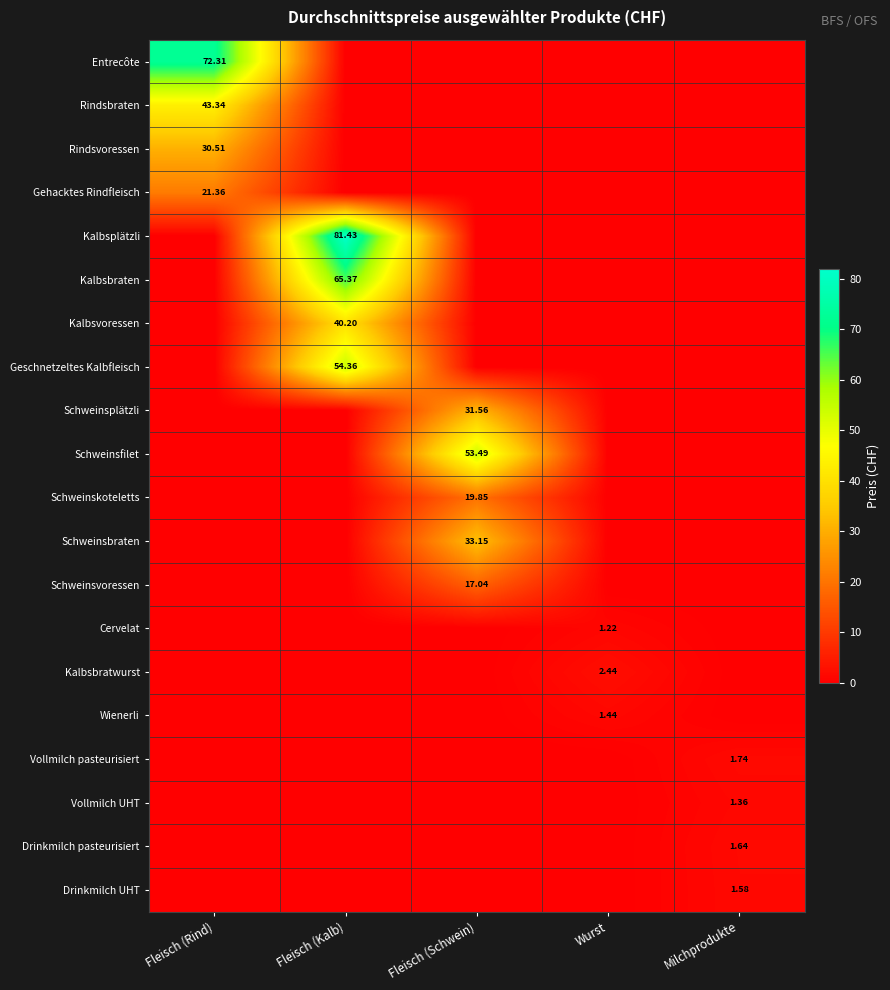

List the series in order of their peak value, lowest first.

Cervelat, Vollmilch UHT, Wienerli, Drinkmilch UHT, Drinkmilch pasteurisiert, Vollmilch pasteurisiert, Kalbsbratwurst, Schweinsvoressen, Schweinskoteletts, Gehacktes Rindfleisch, Rindsvoressen, Schweinsplätzli, Schweinsbraten, Kalbsvoressen, Rindsbraten, Schweinsfilet, Geschnetzeltes Kalbfleisch, Kalbsbraten, Entrecôte, Kalbsplätzli